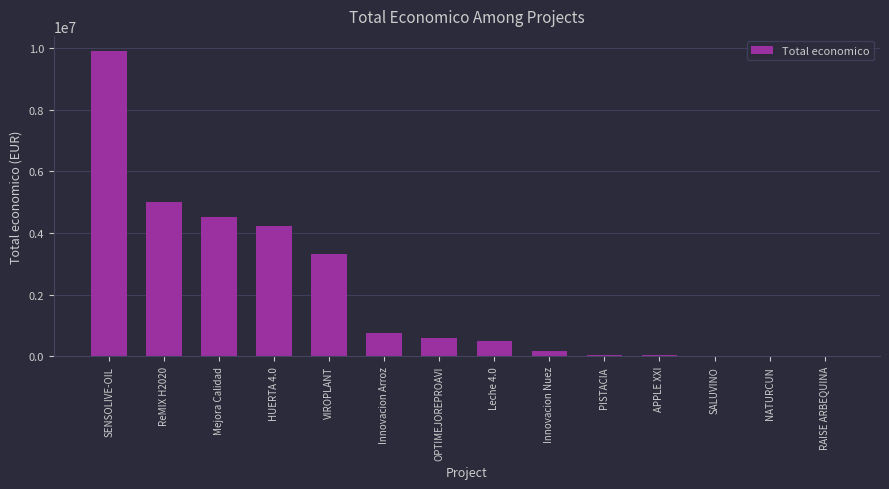

Is it true that the value at ReMIX H2020 is 2231099?

False